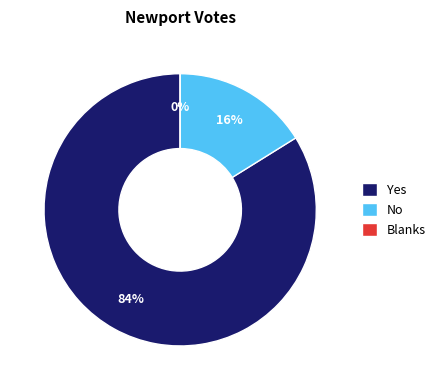

The Blanks slice represents 0% of the pie. True or false?

True